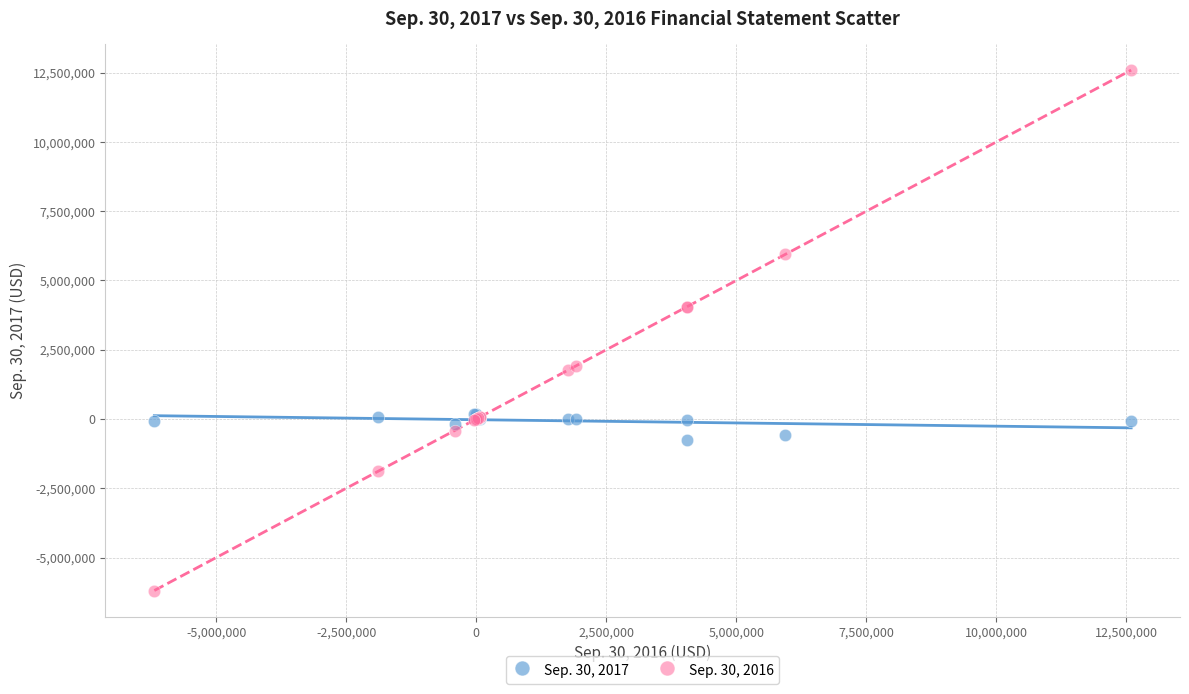

Which series has the largest Y range (max minus min)?

Sep. 30, 2016